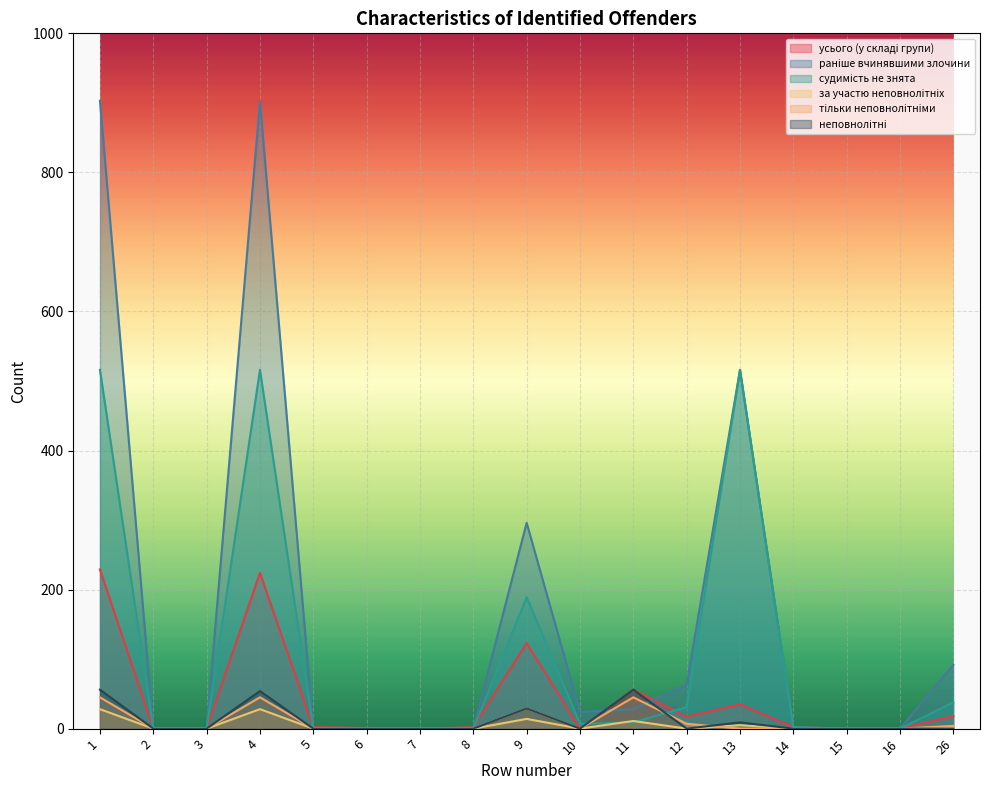

Where is the first local maximum for тільки неповнолітніми?

4